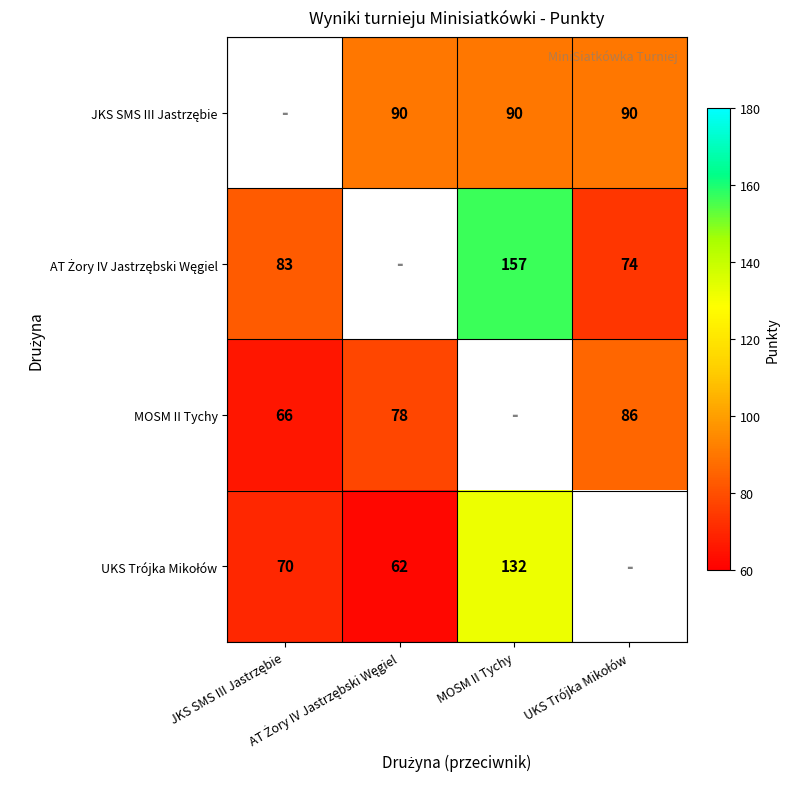

Which category has the highest value across all series?

MOSM II Tychy